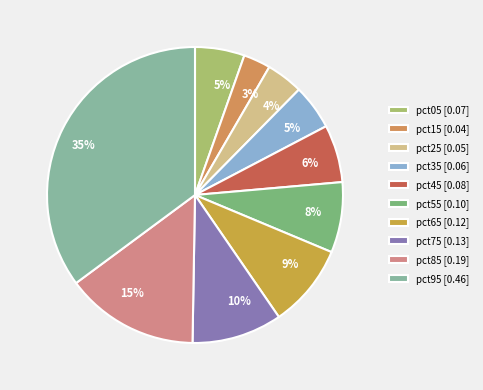

How many slices are in this pie chart?

10